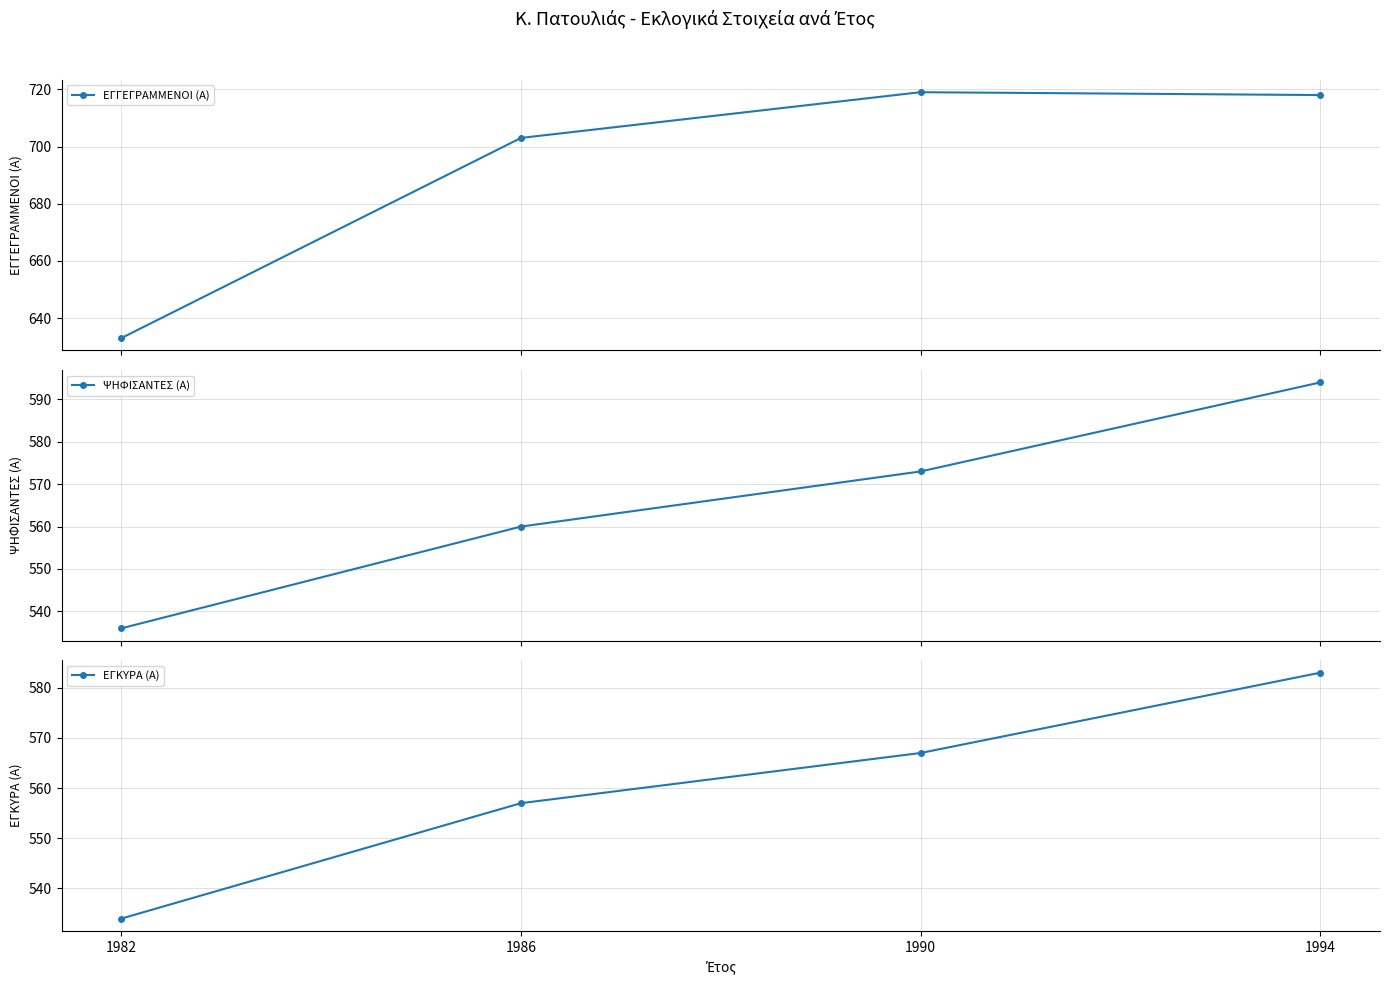

What is the maximum value for ΨΗΦΙΣΑΝΤΕΣ (Α)?

594